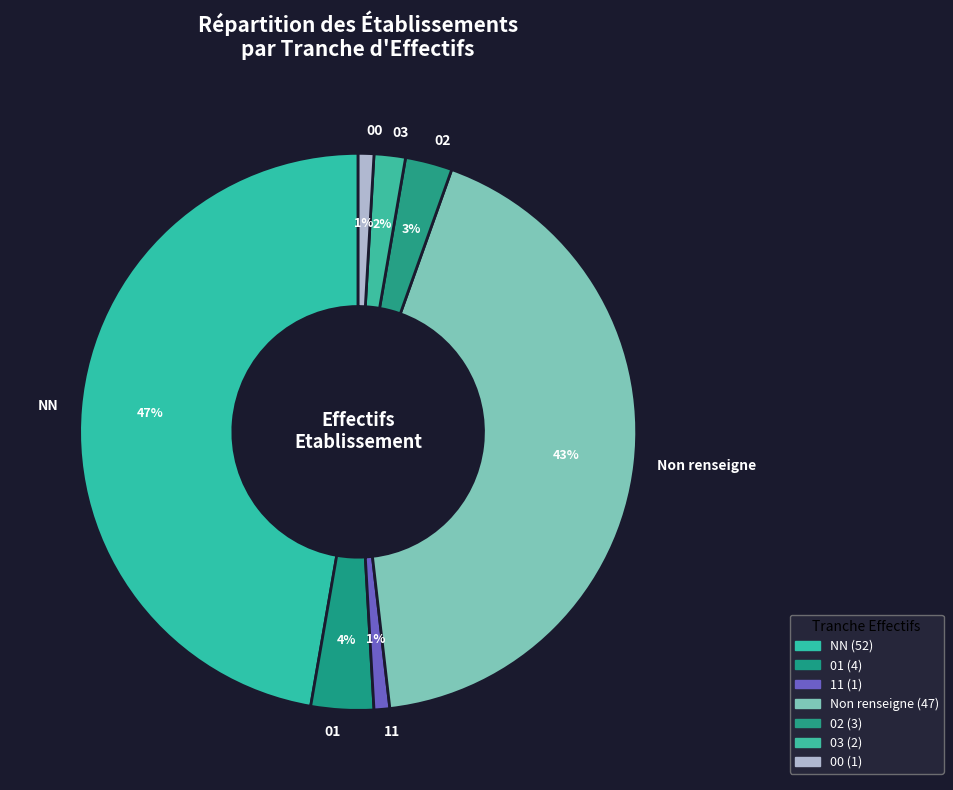

Does any single category account for the majority?

No